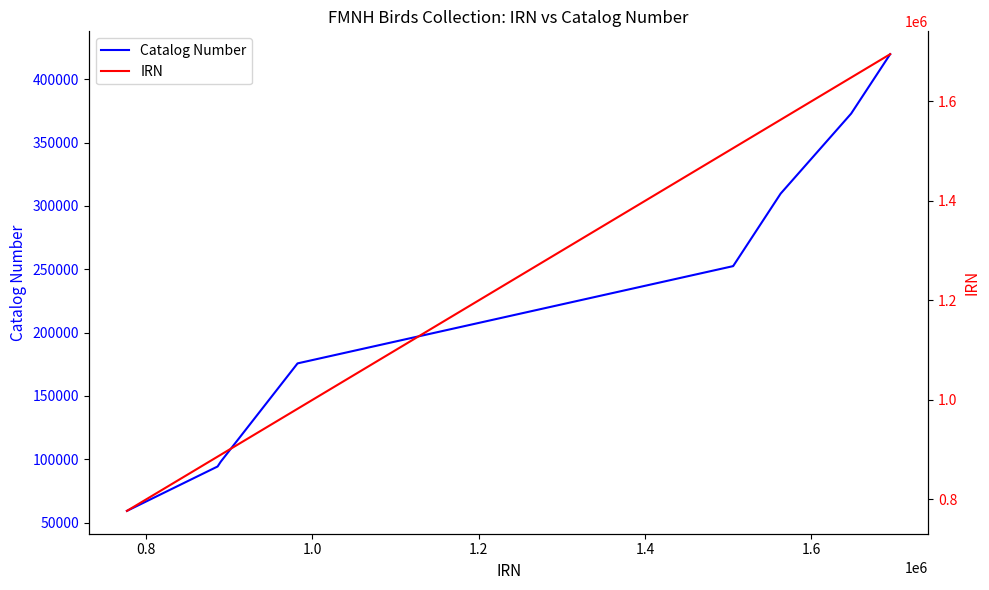

What is the minimum value for Catalog Number?

59268